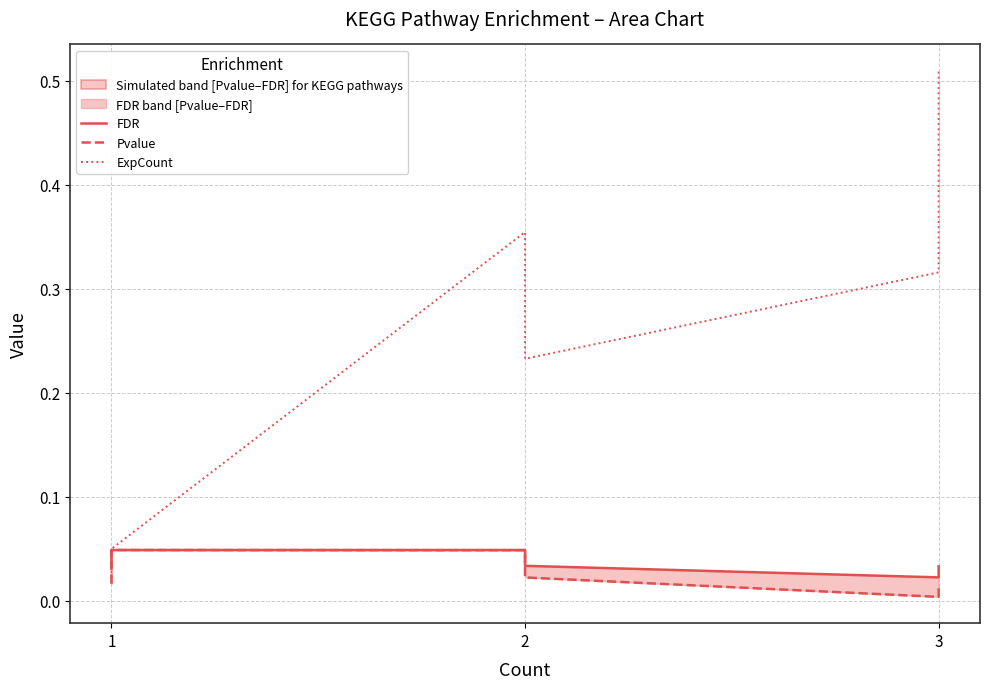

How many lines are shown in the chart?

3